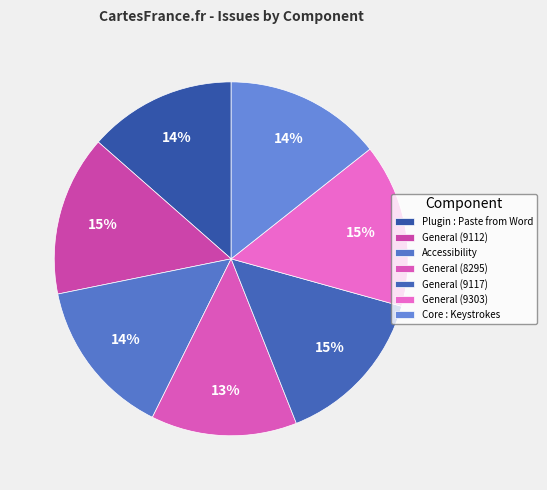

To the nearest percent, what portion does General (9303) represent?

15%